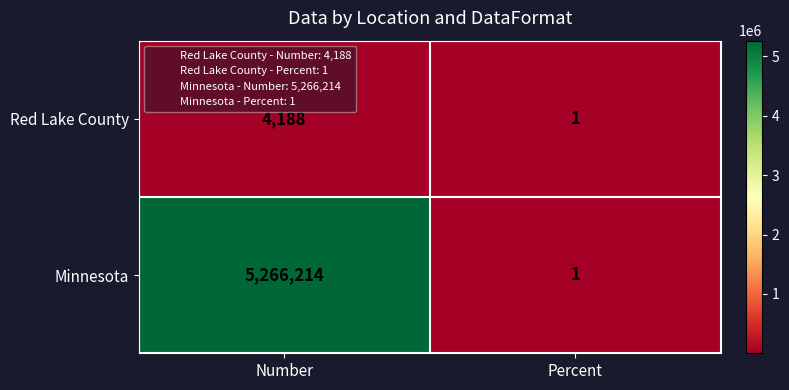

Which category has the highest value across all series?

Number